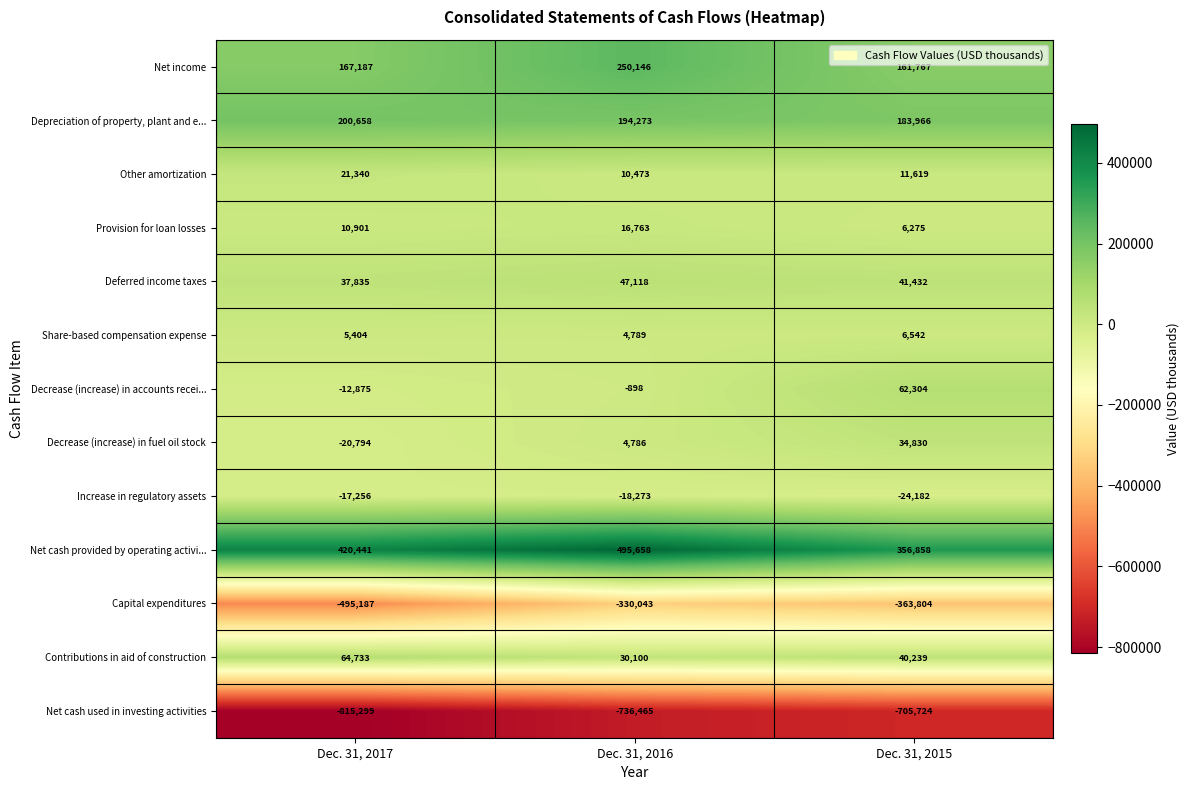

What is the total value across all series at Dec. 31, 2016?

-31573